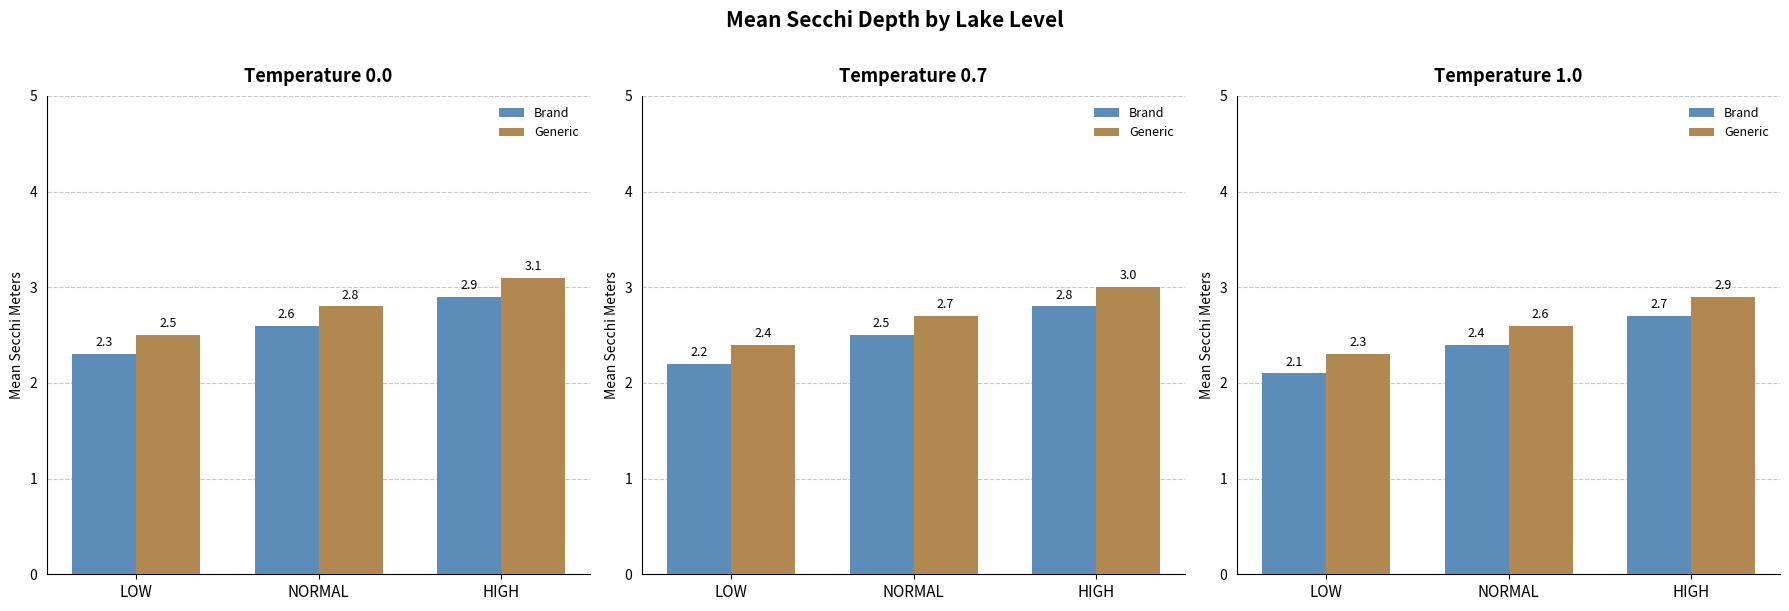

Which series has the largest range (max minus min)?

Brand